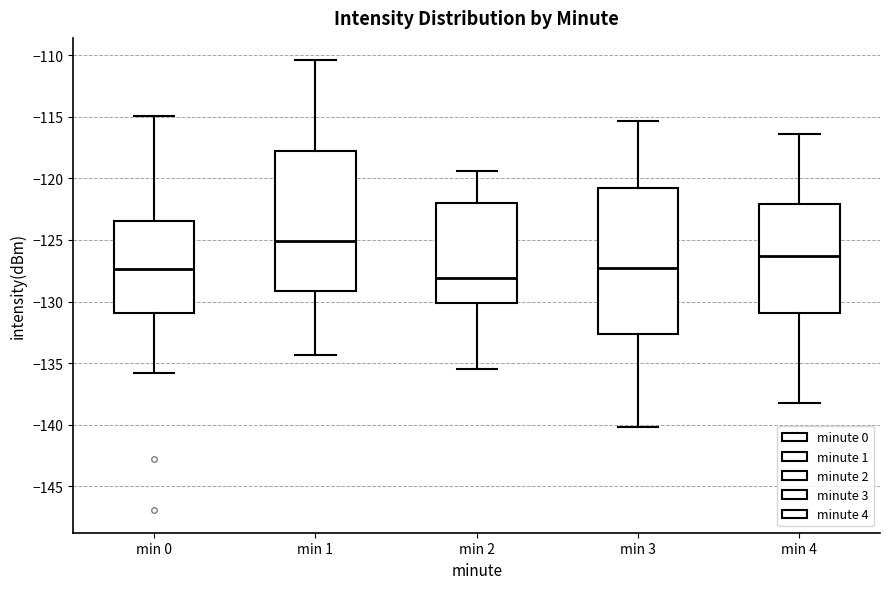

Which box's median line is the lowest?

min 2